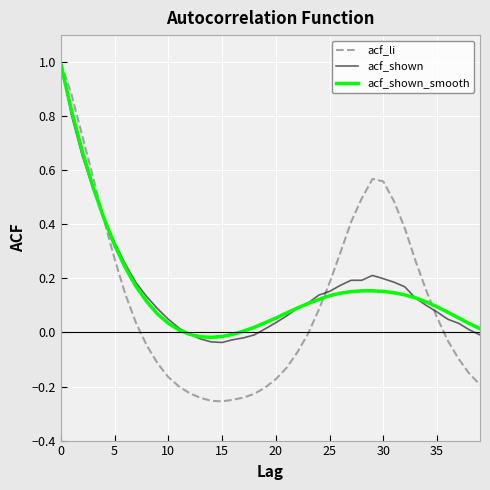

Which series has the largest range (max minus min)?

acf_li